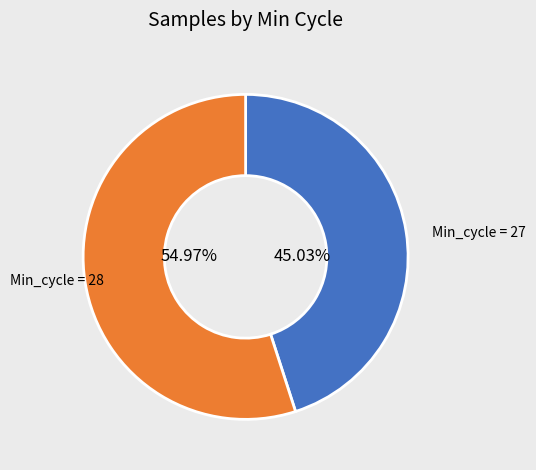

Is there a majority slice in this chart?

Yes